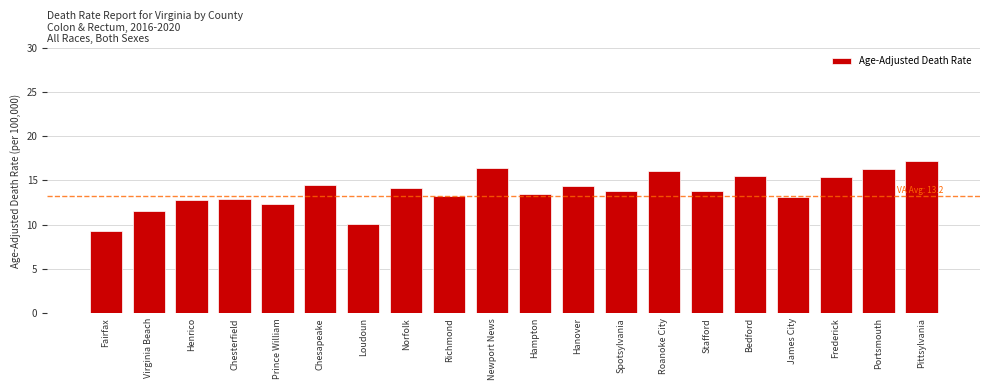

What is the label of the 5th bar from the left?

Prince William